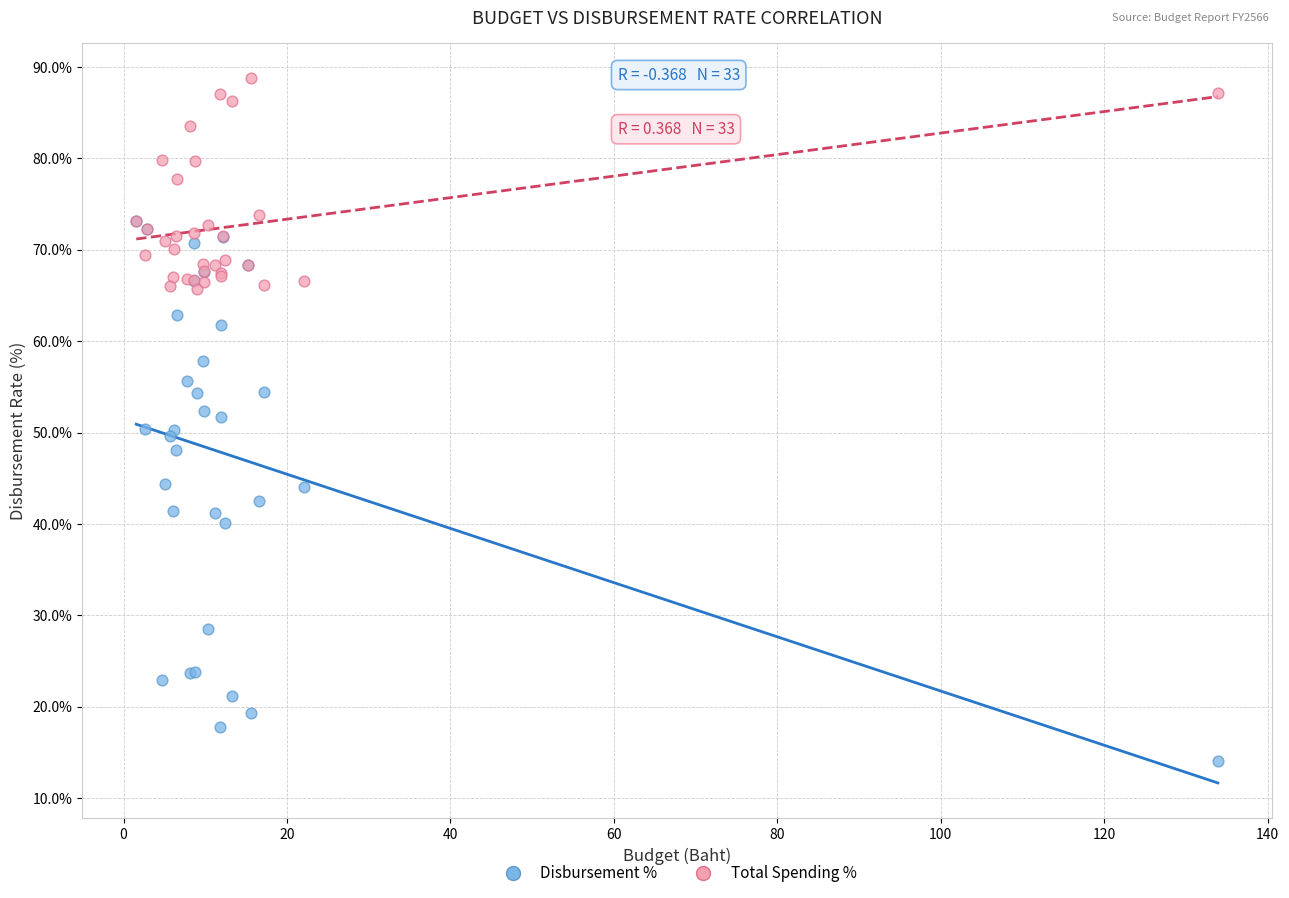

Which series contains the highest Y value?

Total Spending %